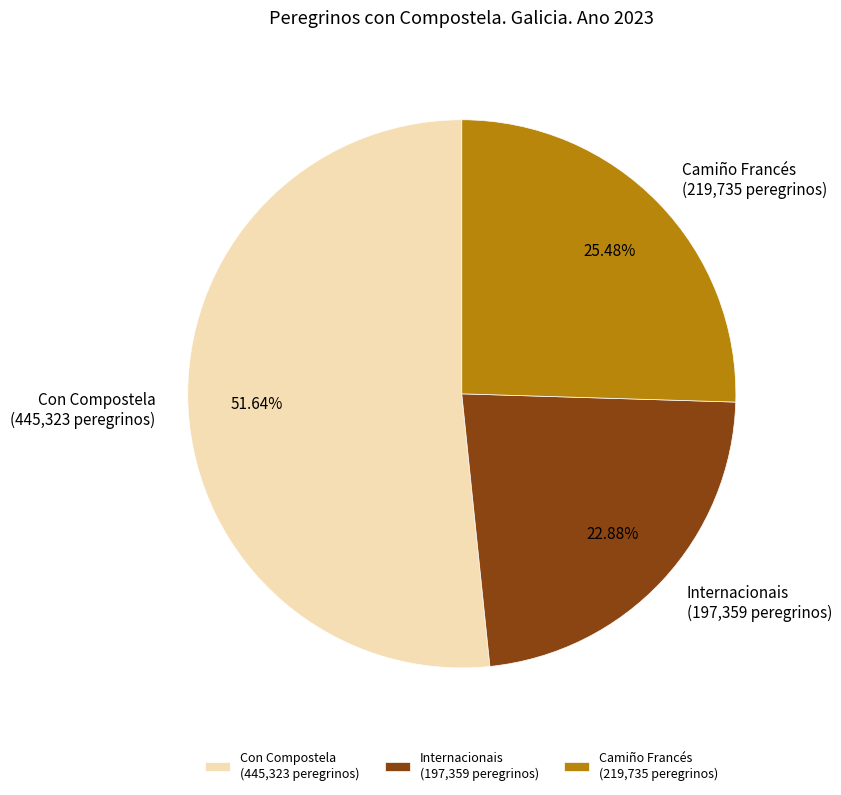

Combined, do Internacionais (197,359 peregrinos) and Con Compostela (445,323 peregrinos) account for over 50%?

Yes